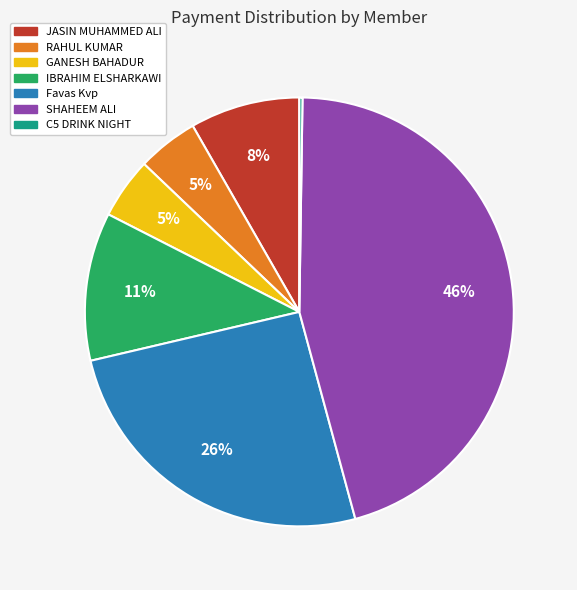

Which category has the biggest portion of the pie?

SHAHEEM ALI